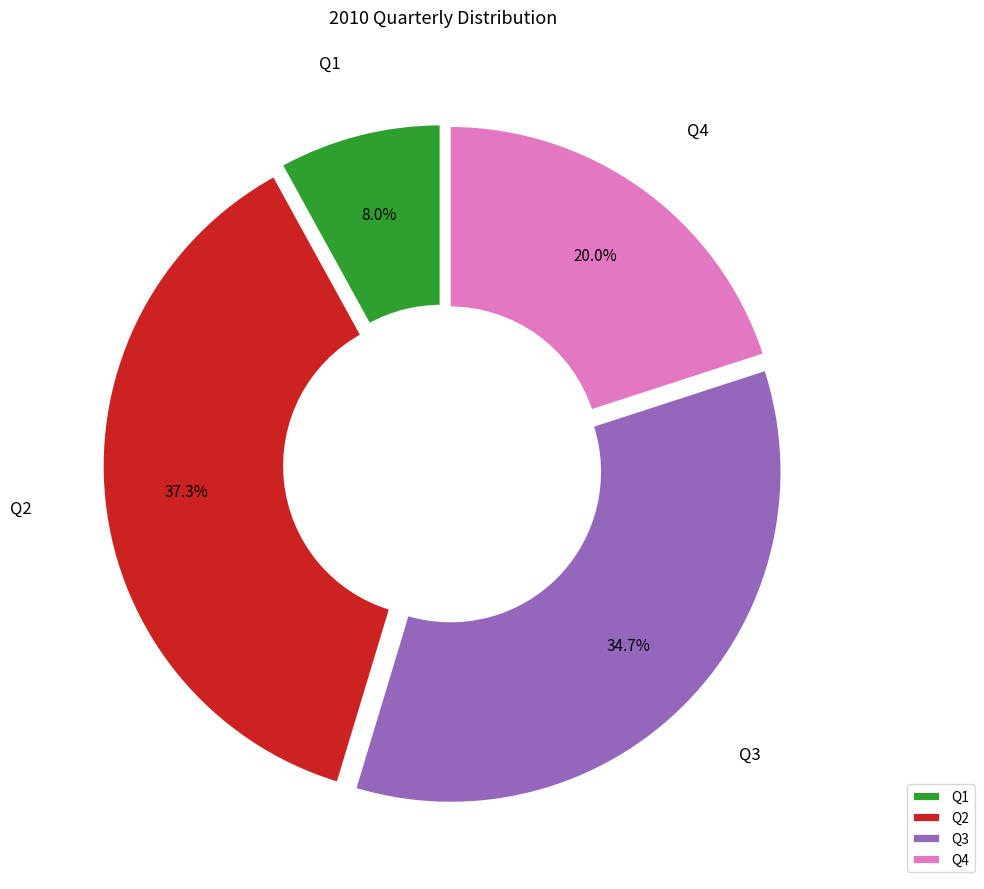

What portion of the pie excludes Q2?

62.7%